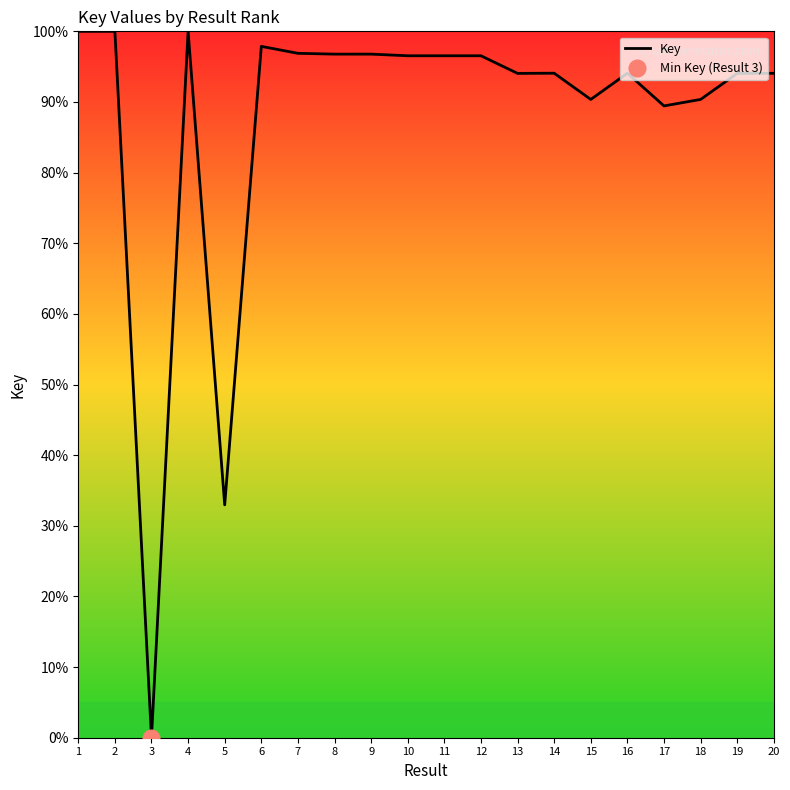

Is this an area chart (filled region under the line)?

No